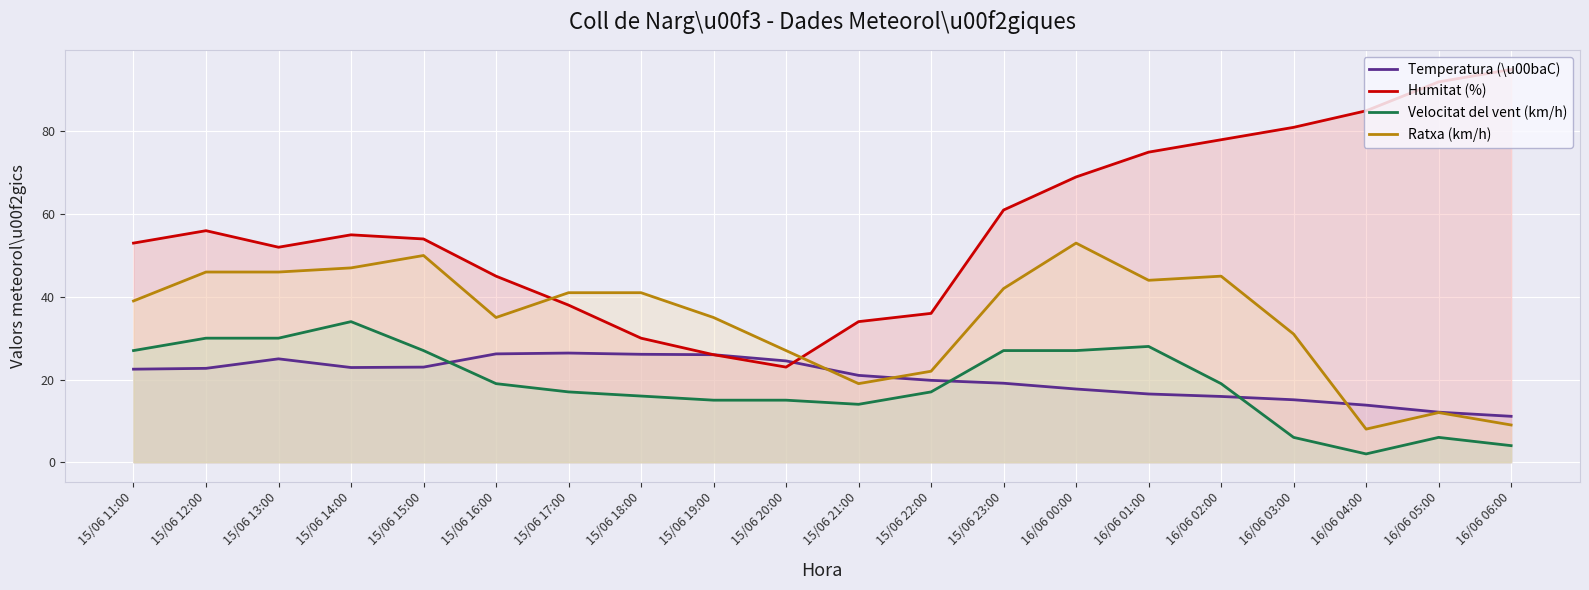

In Velocitat del vent (km/h), how many points are higher than both neighbors (excluding endpoints)?

3